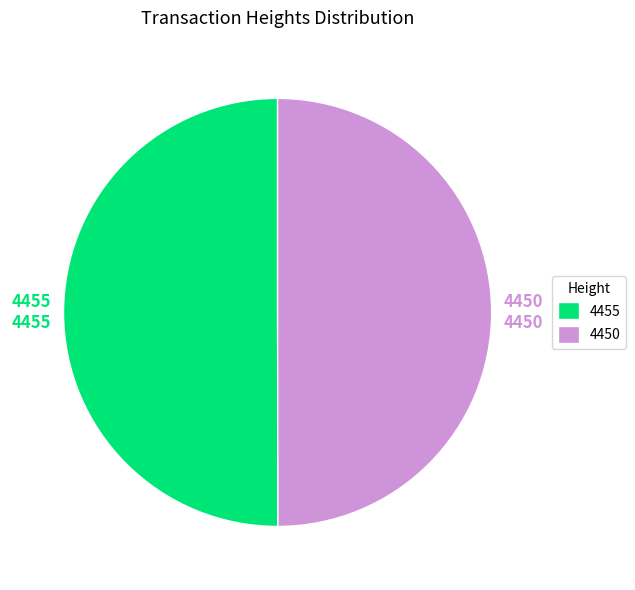

Is it true that 4450 is 50% of the pie?

True